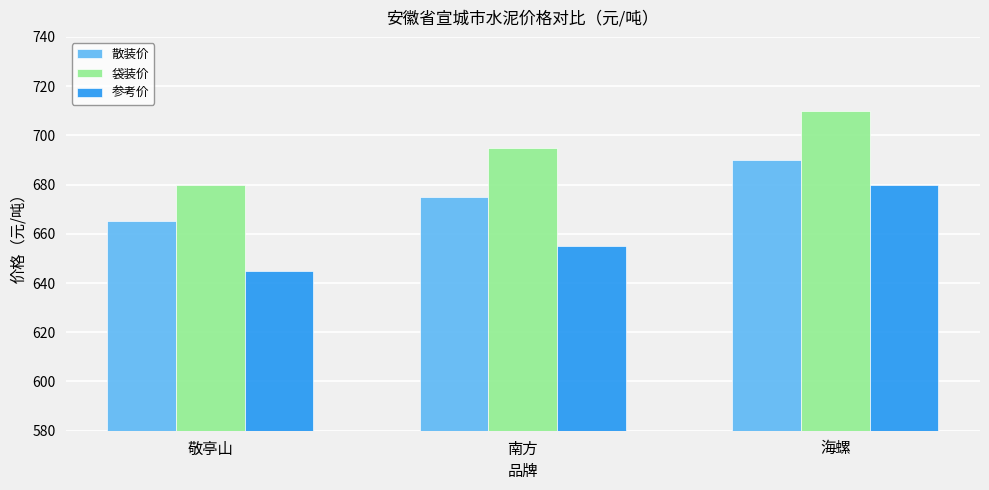

Which series changed the most between 敬亭山 and 海螺?

参考价